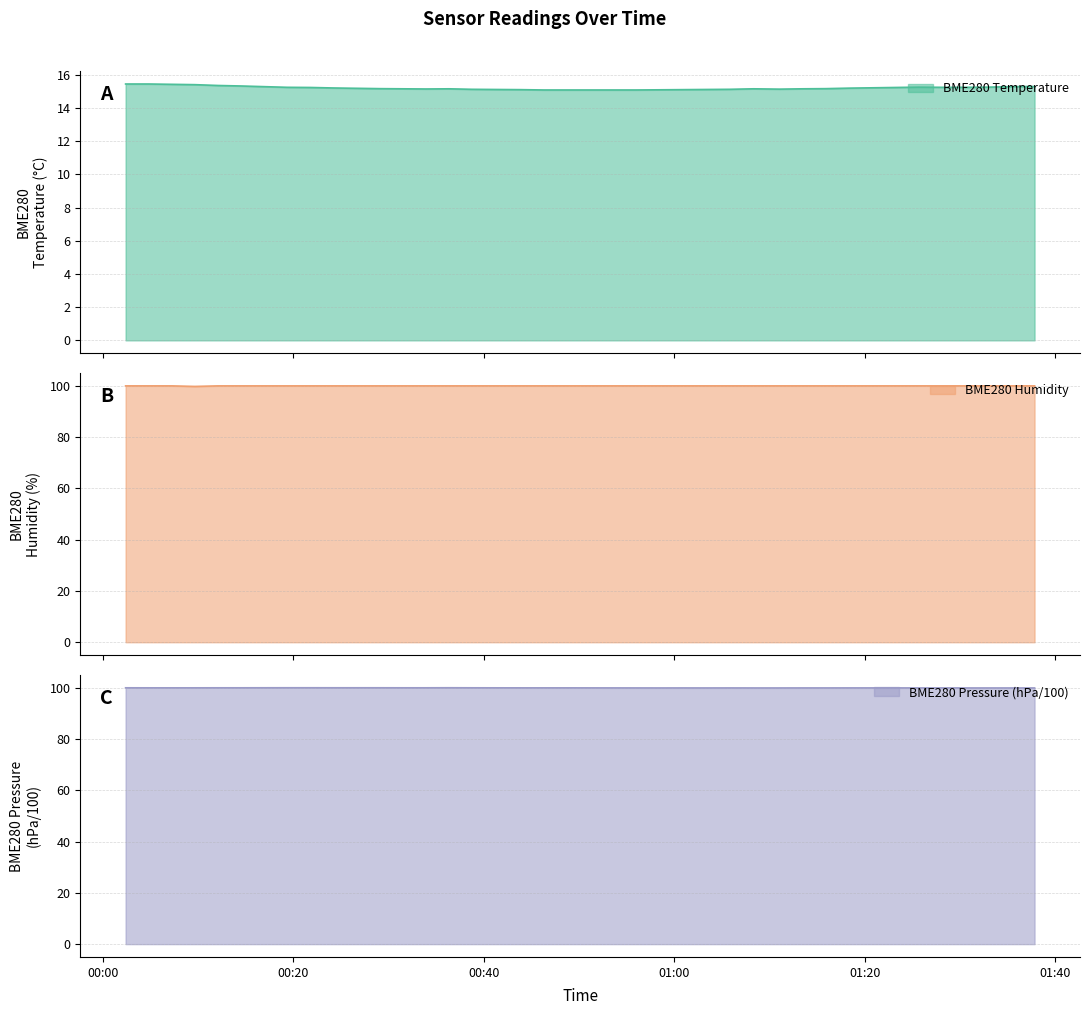

What is the difference between the highest and lowest values at 2023/08/02 01:32:58?

84.8